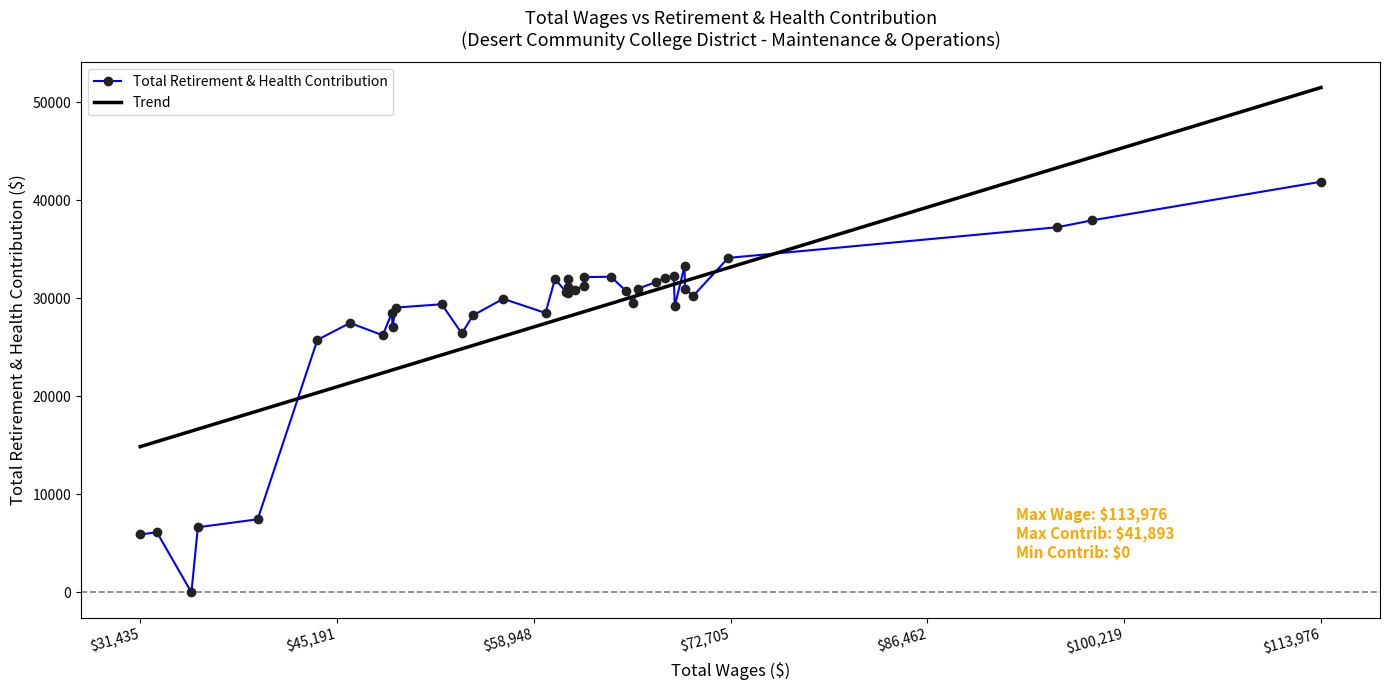

After their last crossing, which series has the higher values: Trend or Total Retirement & Health Contribution?

Trend